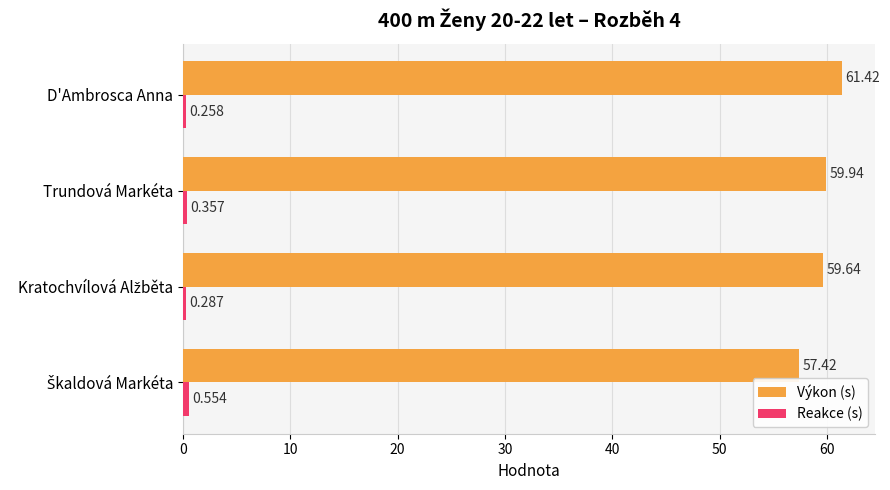

Between Trundová Markéta and D'Ambrosca Anna, which series saw the biggest shift?

Výkon (s)